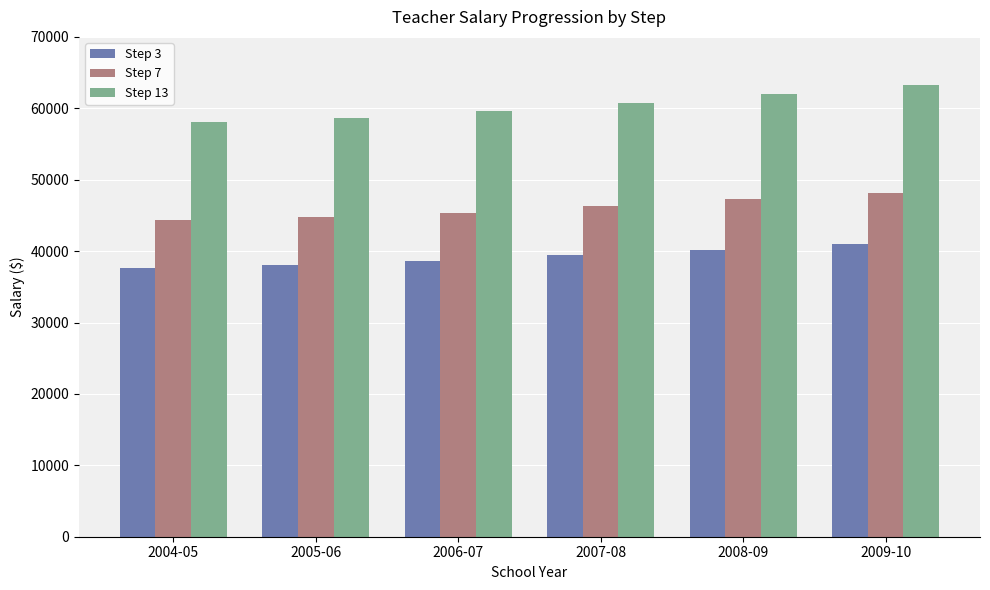

Between 2006-07 and 2008-09, which series saw the biggest shift?

Step 13